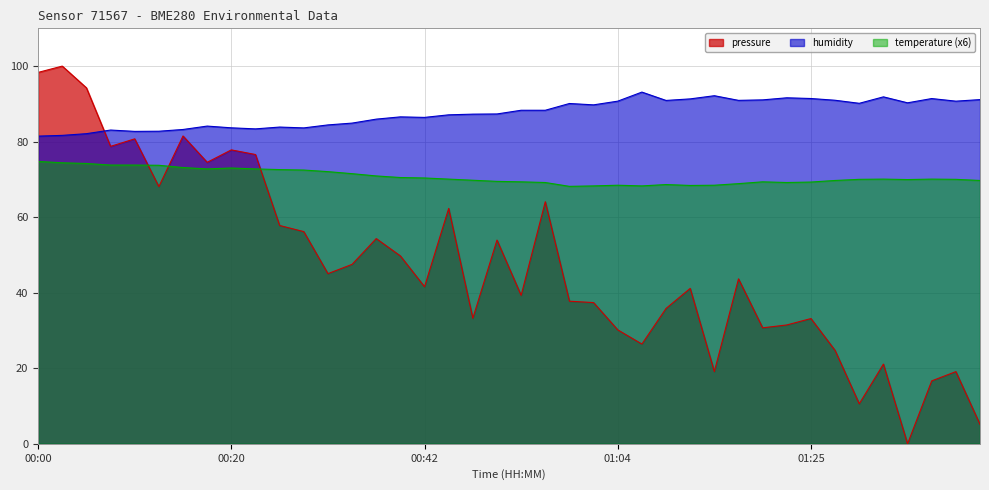

Which series changed the most between 00:12 and 00:20?

pressure